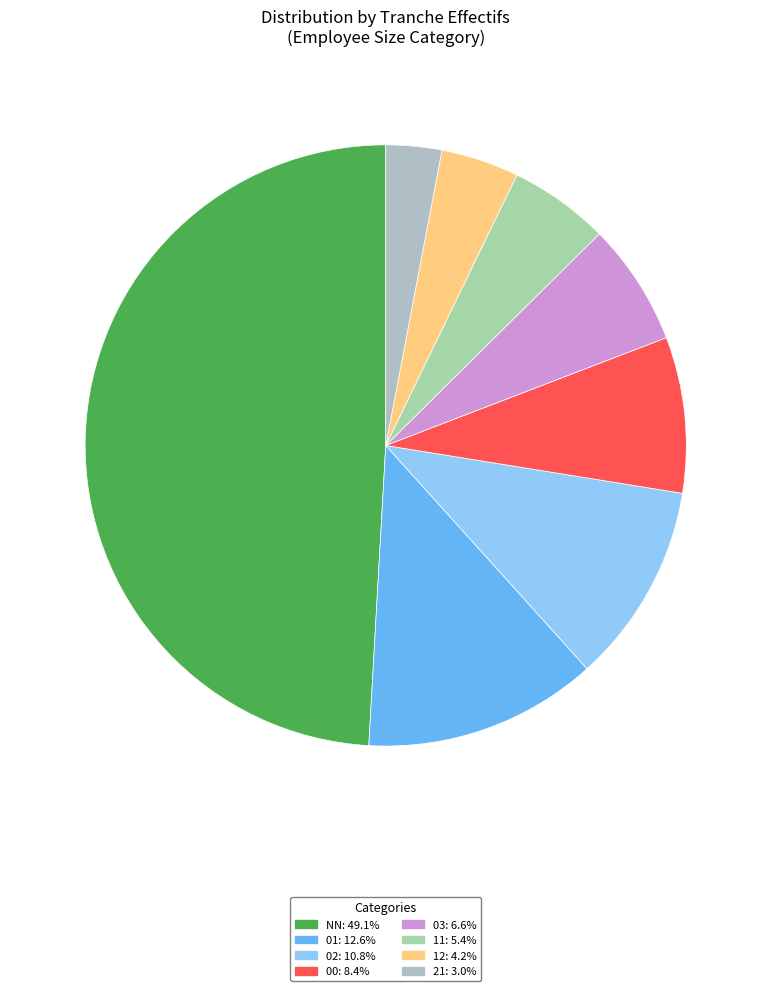

To the nearest percent, what is the average slice percentage?

12%